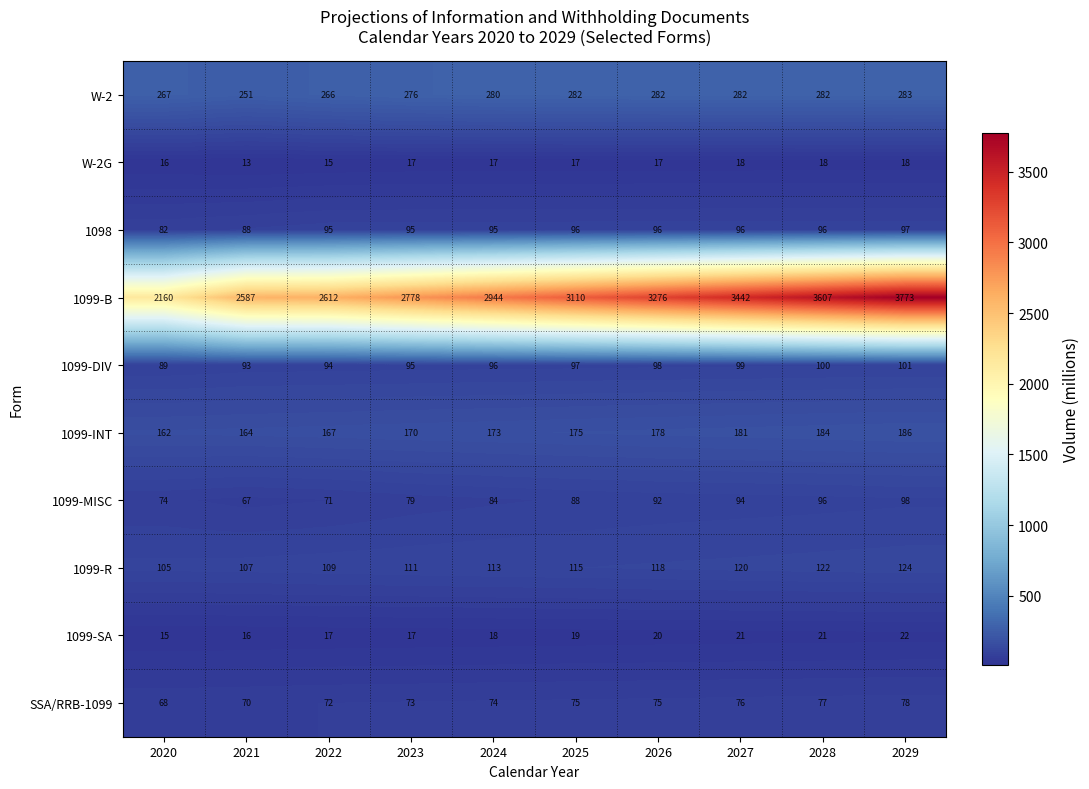

Read the 1099-INT value at 2026, to the nearest 10.

180